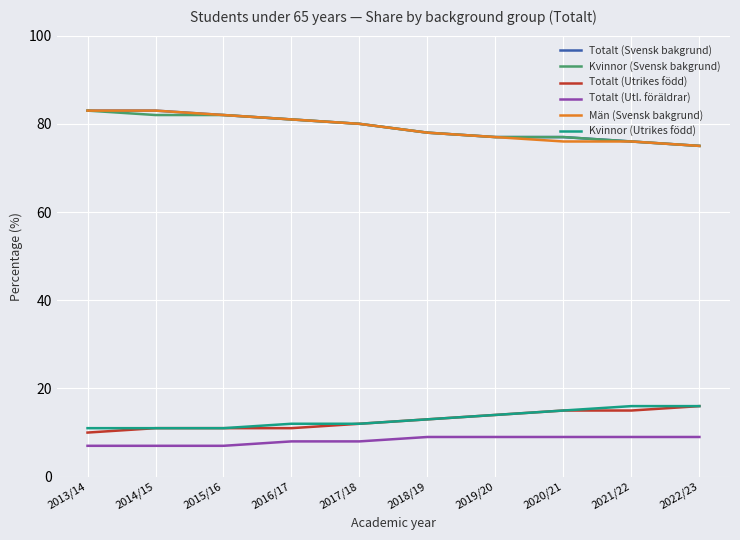

Reading right to left, extract all data points from this chart.

Totalt (Svensk bakgrund): 2022/23=75	2021/22=76	2020/21=77	2019/20=77	2018/19=78	2017/18=80	2016/17=81	2015/16=82	2014/15=83	2013/14=83
Kvinnor (Svensk bakgrund): 2022/23=75	2021/22=76	2020/21=77	2019/20=77	2018/19=78	2017/18=80	2016/17=81	2015/16=82	2014/15=82	2013/14=83
Totalt (Utrikes född): 2022/23=16	2021/22=15	2020/21=15	2019/20=14	2018/19=13	2017/18=12	2016/17=11	2015/16=11	2014/15=11	2013/14=10
Totalt (Utl. föräldrar): 2022/23=9	2021/22=9	2020/21=9	2019/20=9	2018/19=9	2017/18=8	2016/17=8	2015/16=7	2014/15=7	2013/14=7
Män (Svensk bakgrund): 2022/23=75	2021/22=76	2020/21=76	2019/20=77	2018/19=78	2017/18=80	2016/17=81	2015/16=82	2014/15=83	2013/14=83
Kvinnor (Utrikes född): 2022/23=16	2021/22=16	2020/21=15	2019/20=14	2018/19=13	2017/18=12	2016/17=12	2015/16=11	2014/15=11	2013/14=11